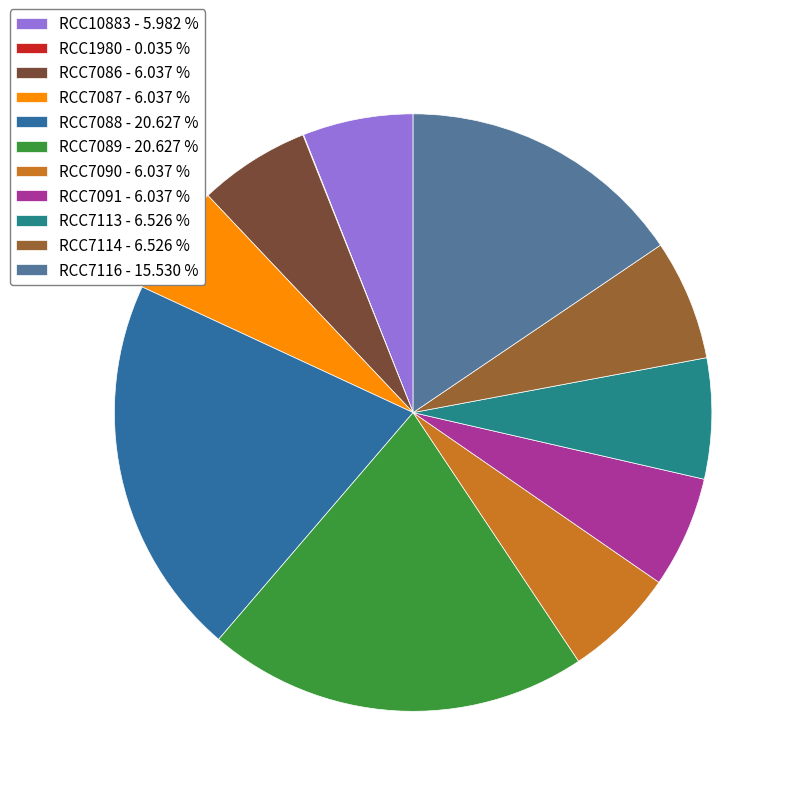

To the nearest percent, what percentage of the pie is RCC7116?

16%